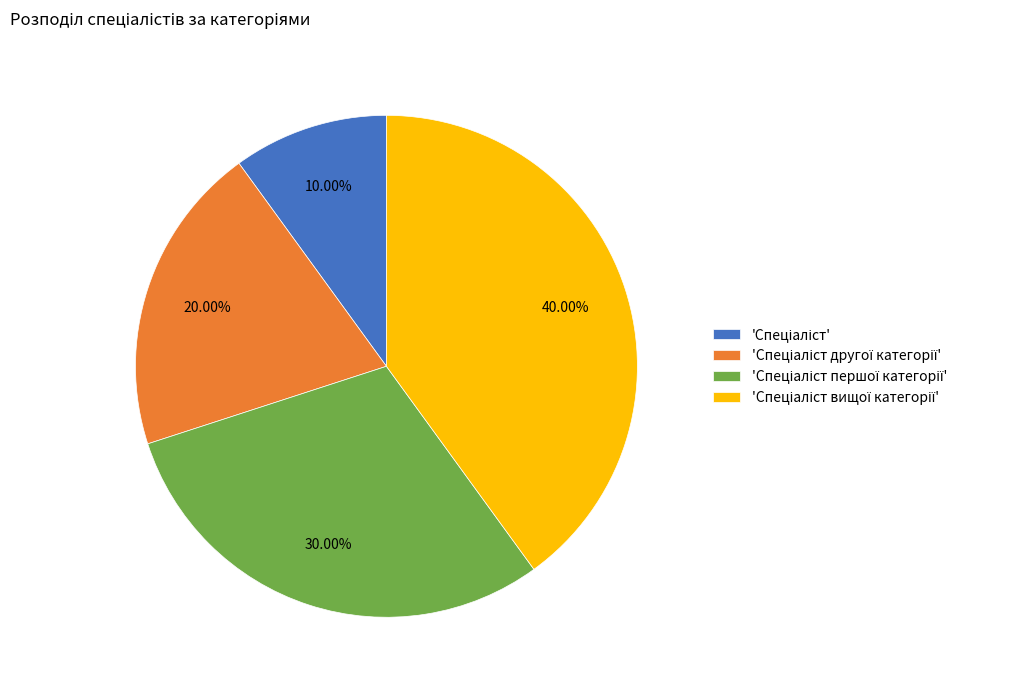

Is there any slice that represents more than half of the pie?

No